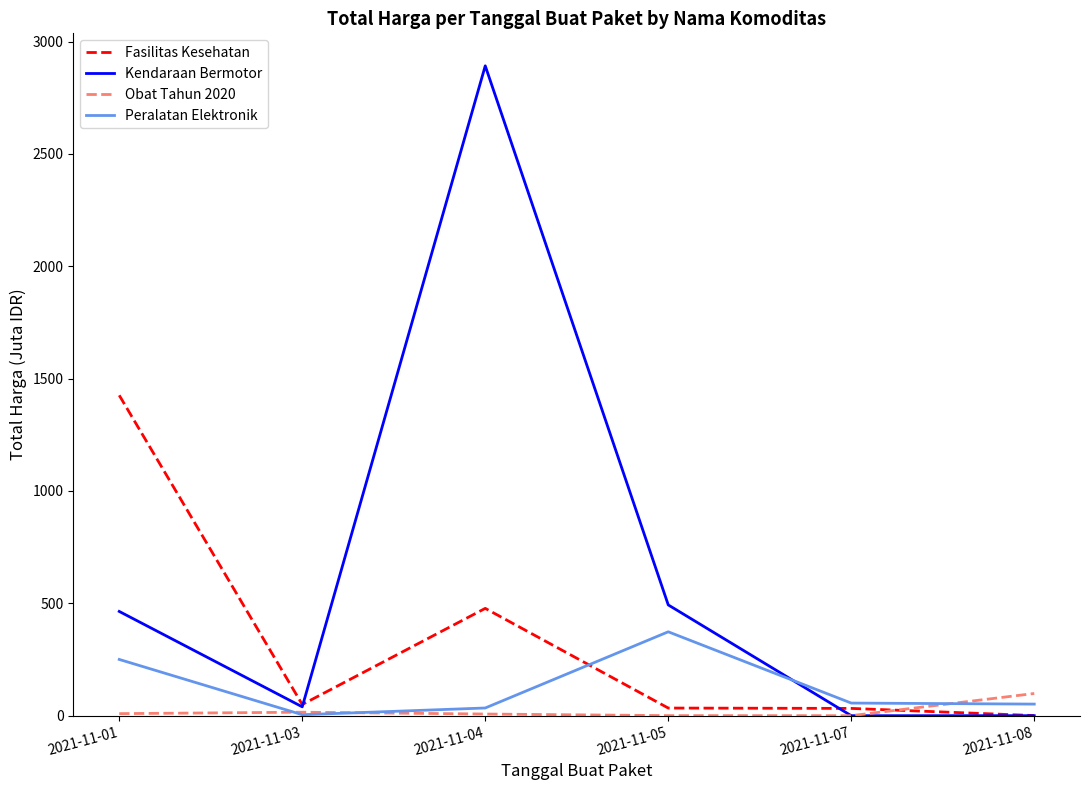

Which series has the largest range (max minus min)?

Kendaraan Bermotor